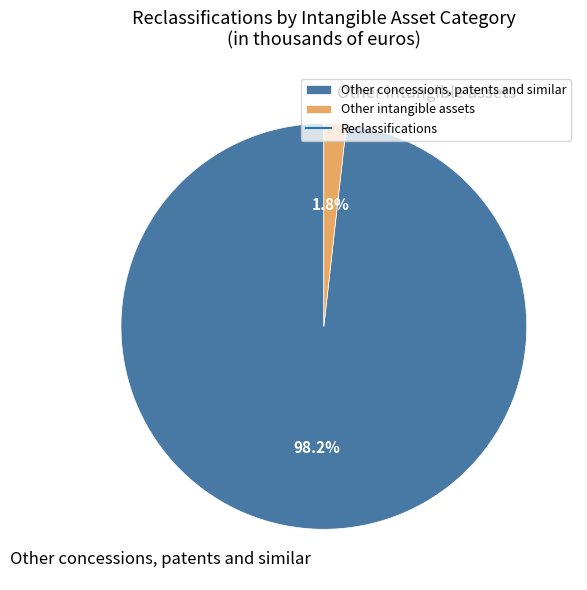

Does Other concessions, patents and similar account for over 50% of the chart?

Yes